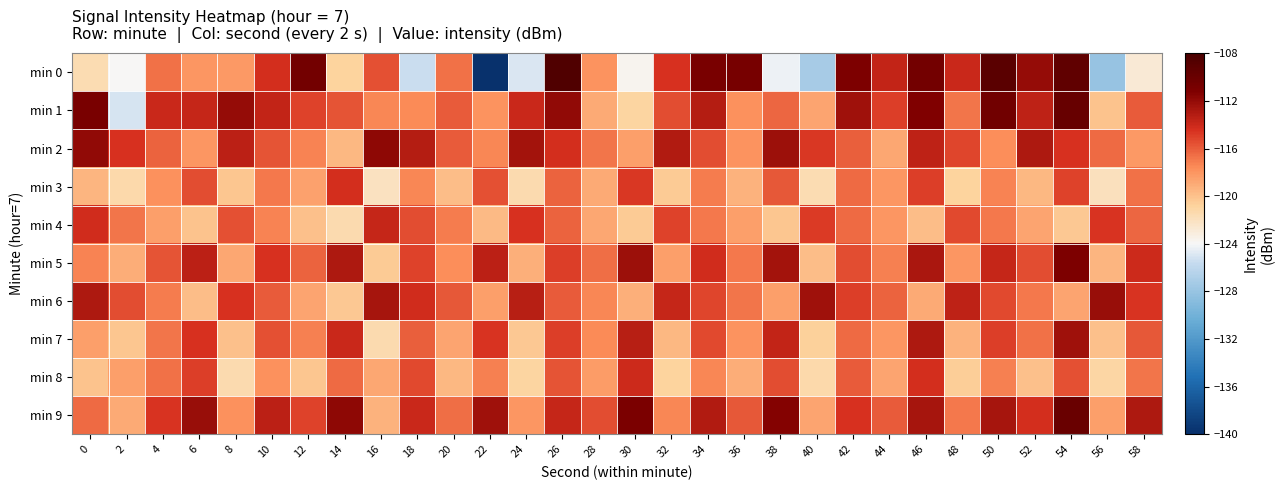

Which series changed the most between 12 and 44?

min 0